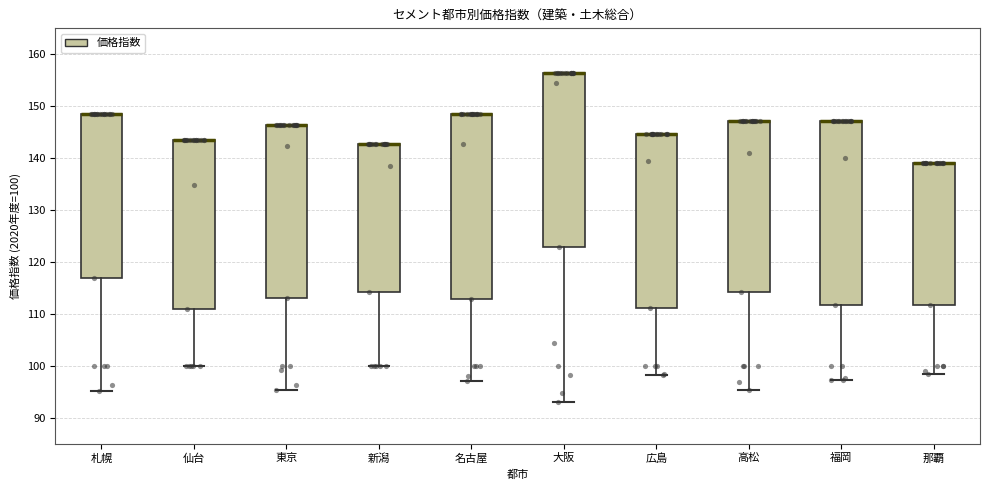

Where does the lower whisker of the box for 名古屋 end on the y-axis? The values are not printed on the chart, so give them approximately, as read against the axis.

97